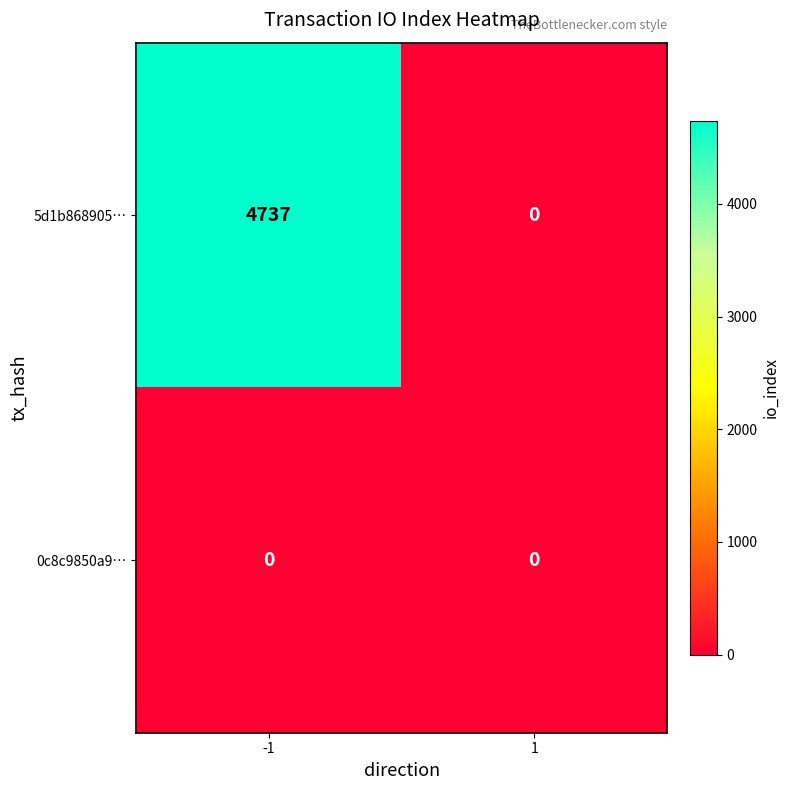

Which series has the largest total across all categories?

5d1b868905…